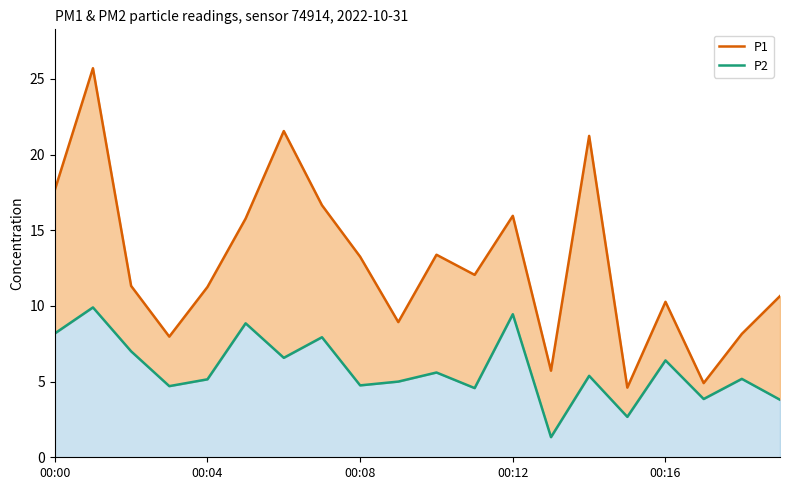

How many data points in P1 are less than 12?

10